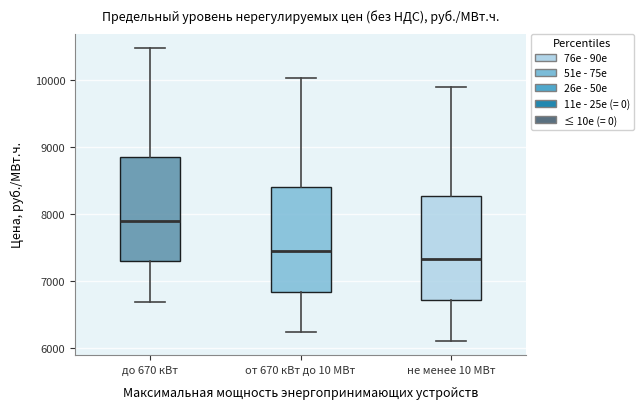

Where is the lower edge of the box for до 670 кВт on the y-axis? The values are not printed on the chart, so give them approximately, as read against the axis.

7300